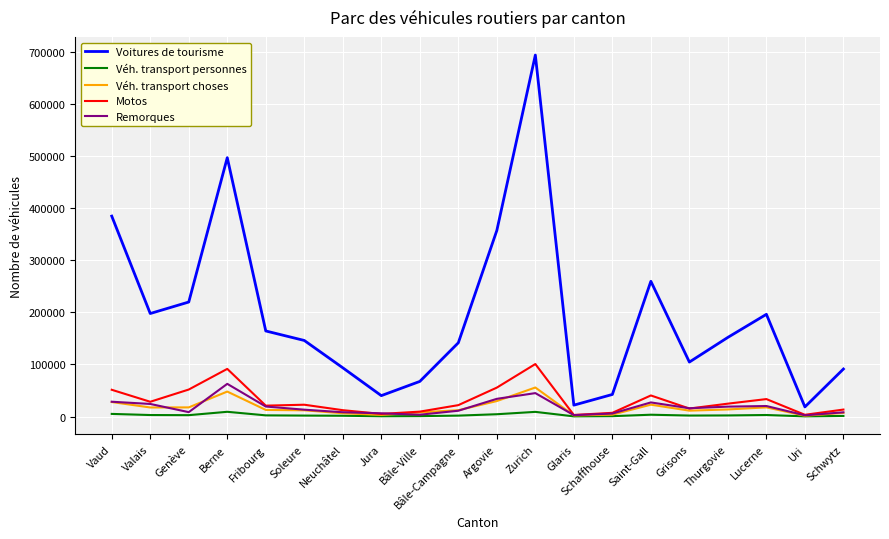

Which series has the widest spread of values?

Voitures de tourisme